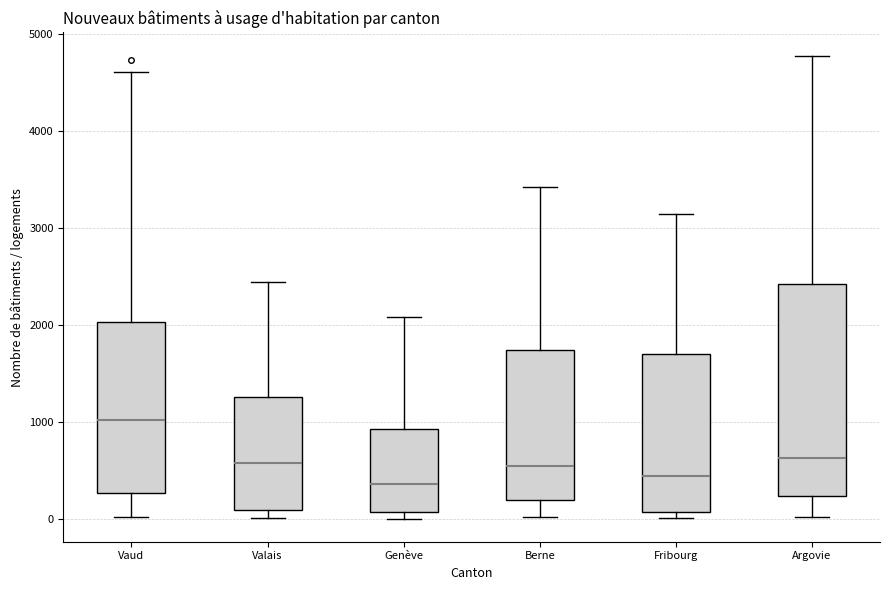

Which box has the highest median line?

Vaud